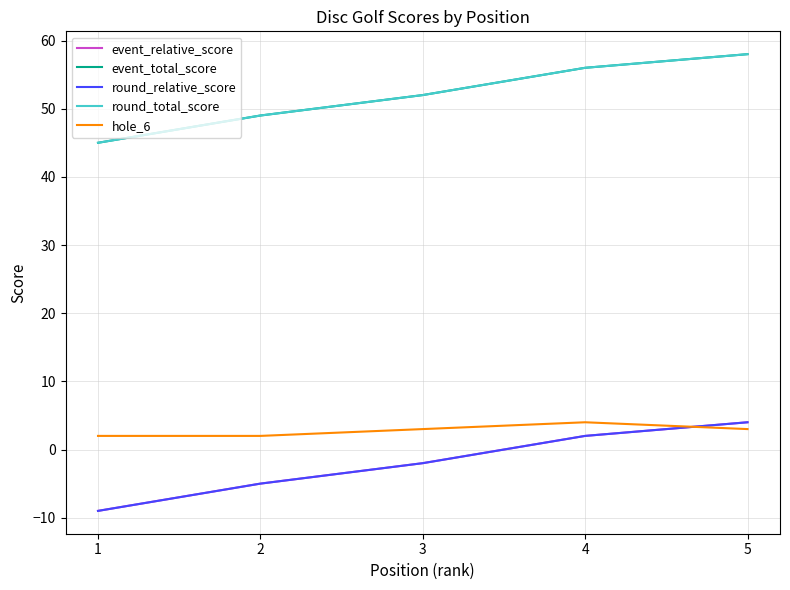

Is this an area chart (filled region under the line)?

No